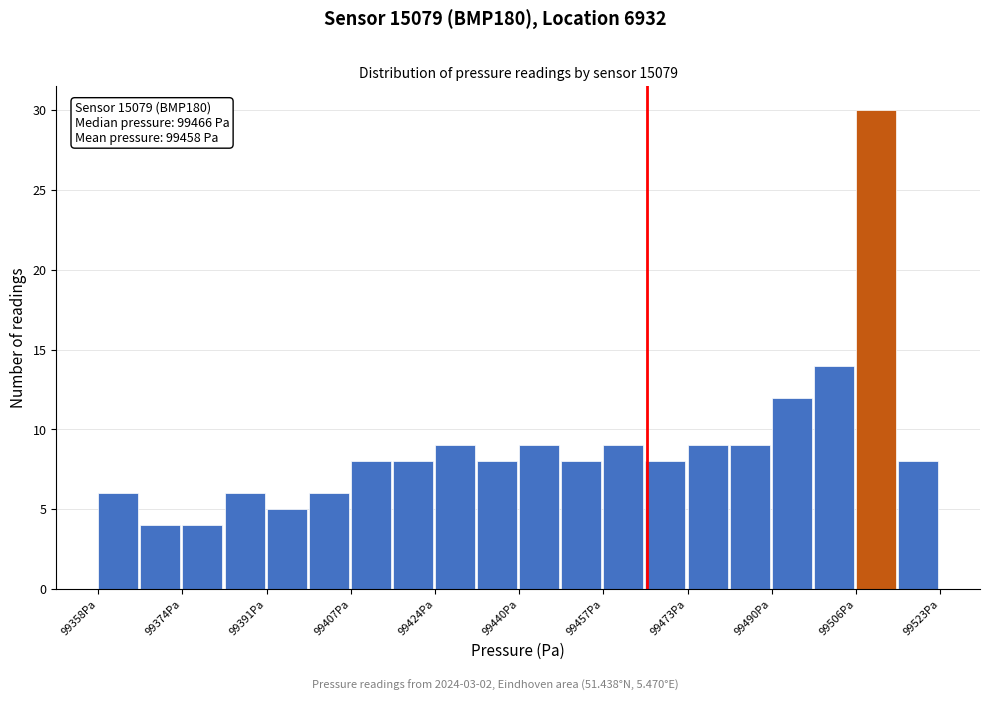

Over which range of the x-axis is the bar tallest?

99506 to 99514